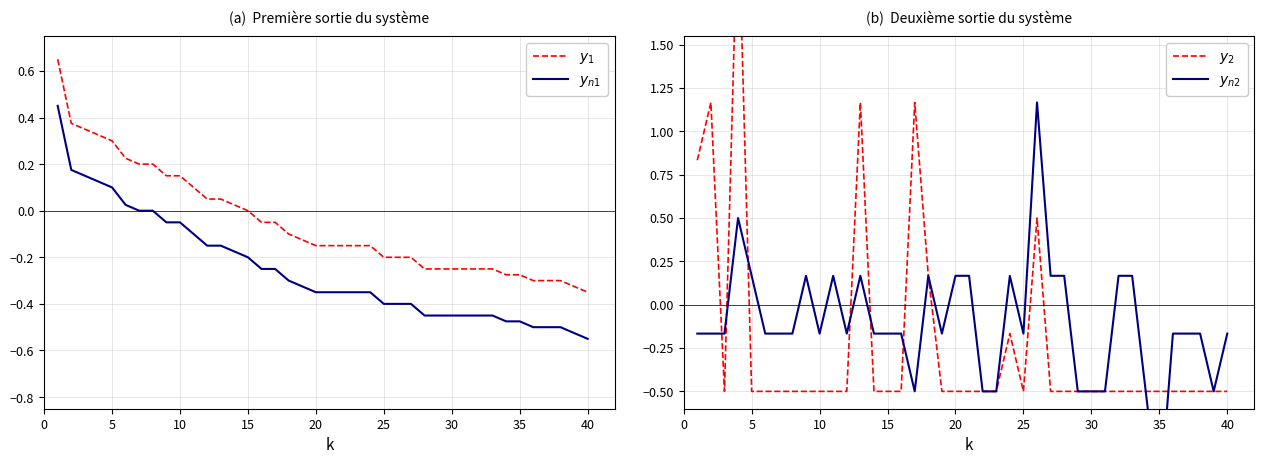

Is this an area chart (filled region under the line)?

No